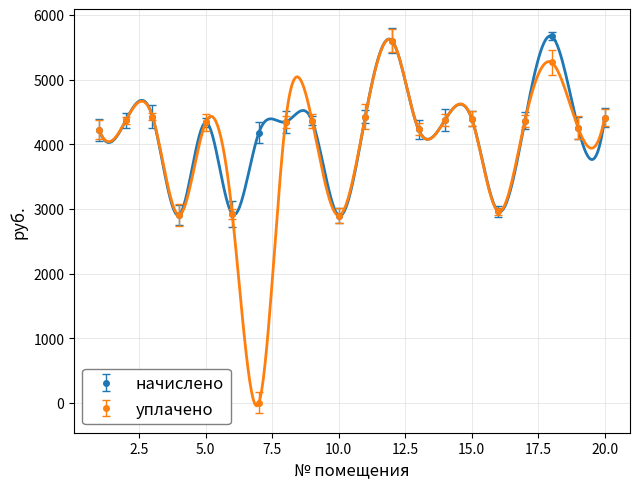

Is the value of начислено at 16 greater than the value of уплачено at 11?

No